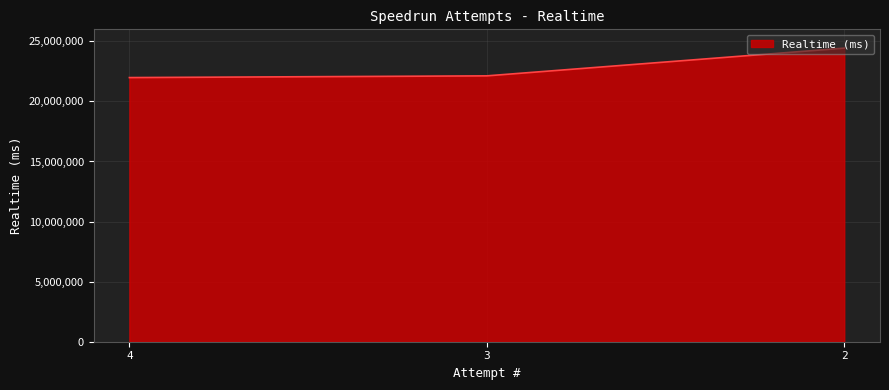

What is the difference between the maximum and minimum values?

2450610